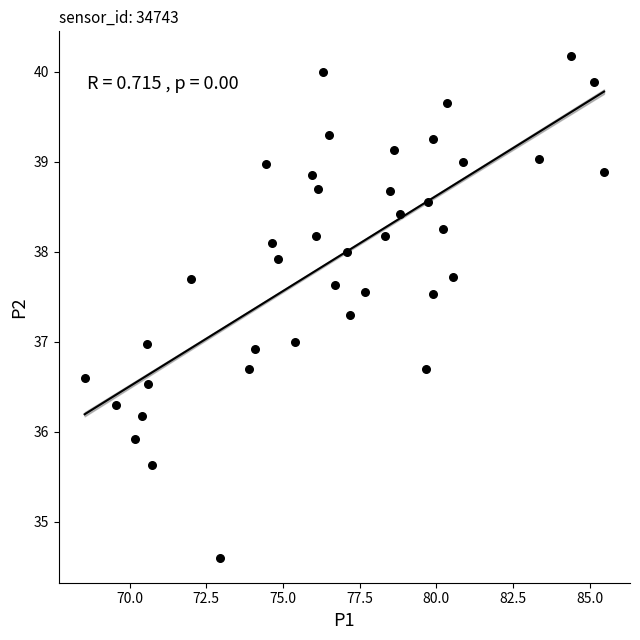

What is the range of X values (max minus min)?

16.9